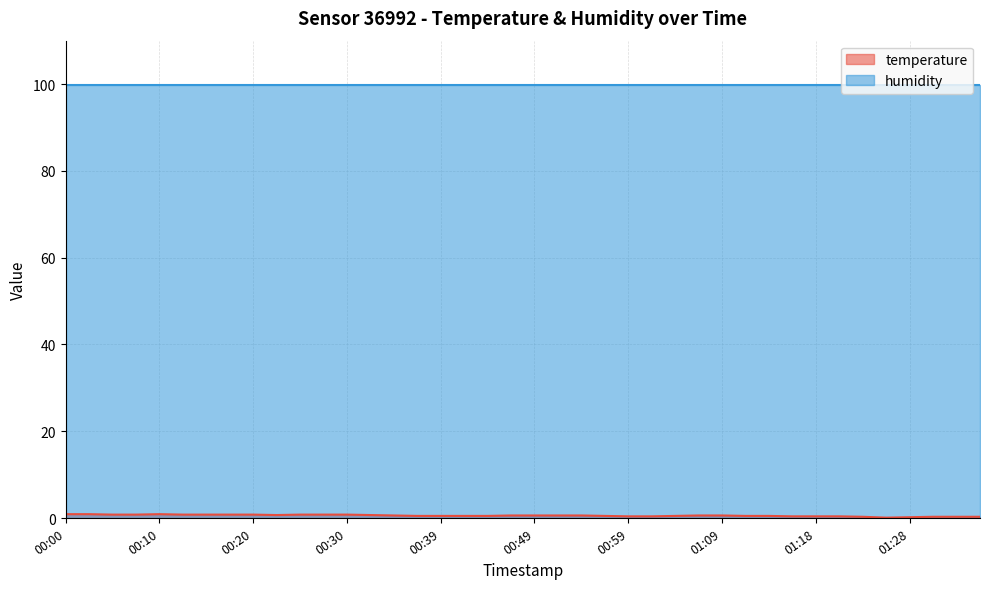

What is the label of the 11th point from the right?

01:11